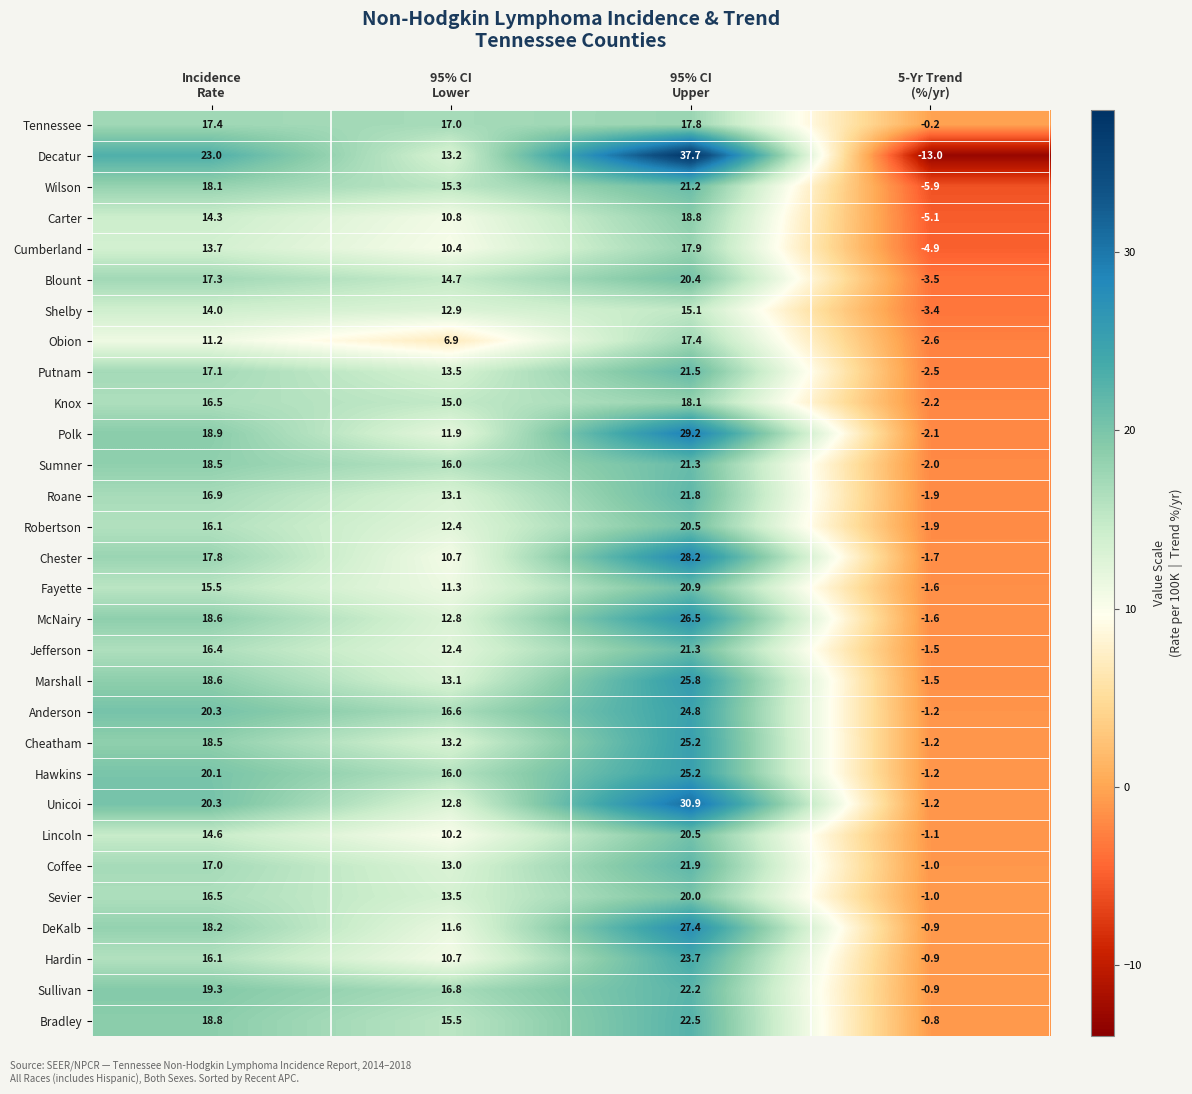

Which series has the largest total across all categories?

Unicoi